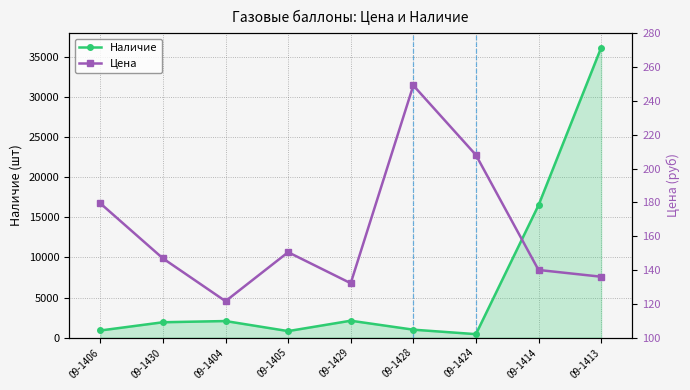

What is the smallest value displayed?

121.5